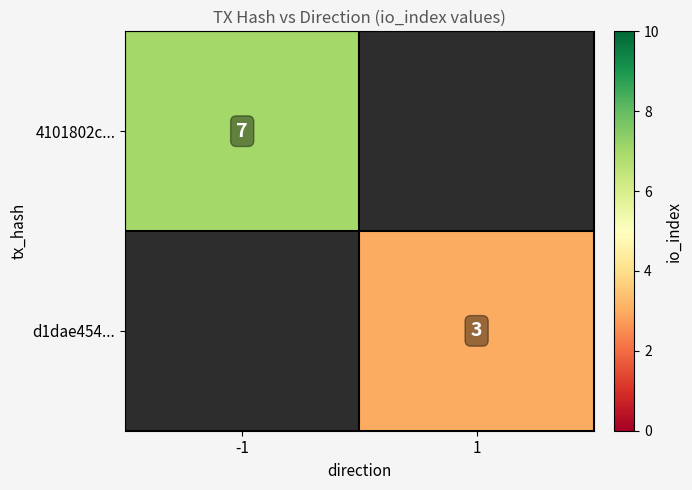

How many distinct data groups are displayed?

2